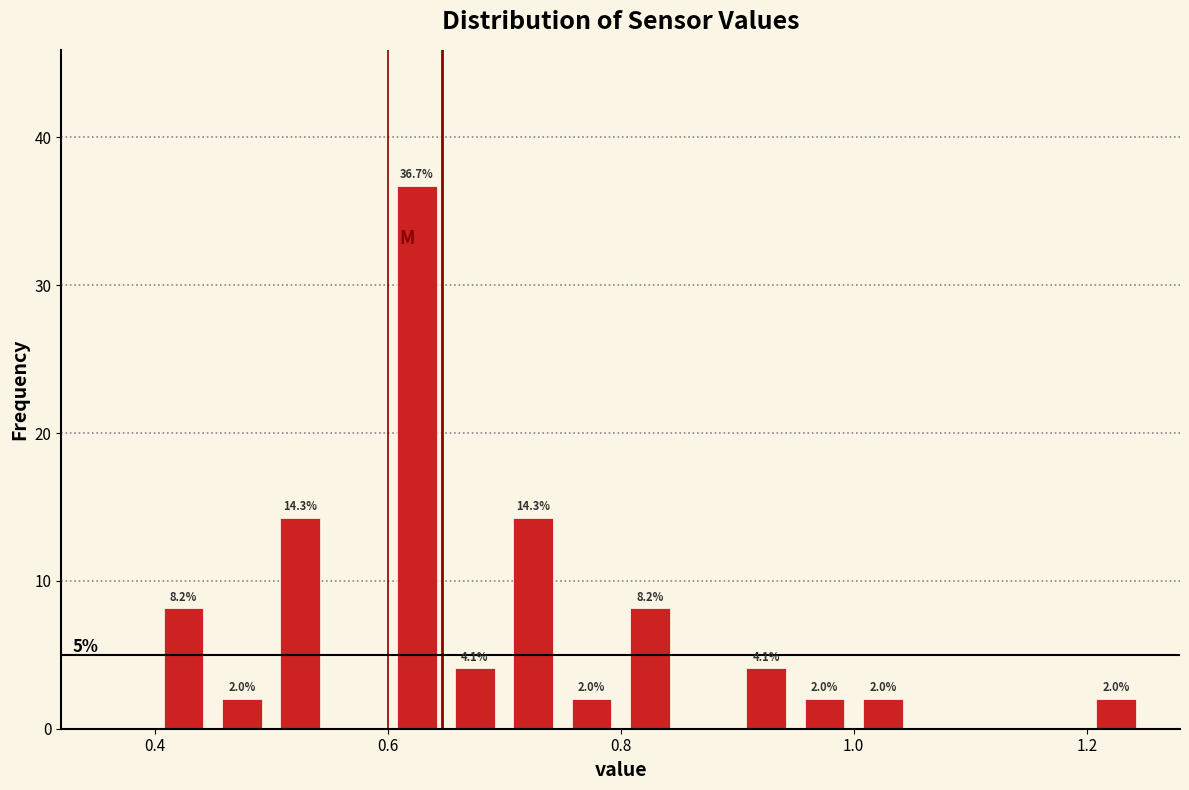

Around what value on the x-axis is the tallest bar? Give the approximate position of its centre, as read against the axis.

0.62